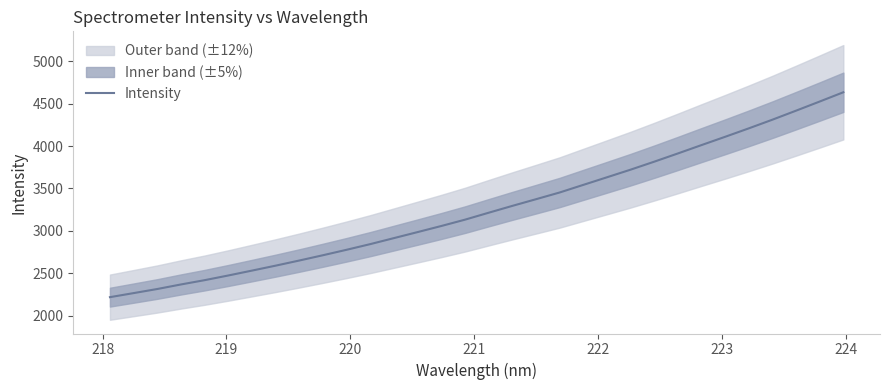

What is the highest value of the Intensity series?

4633.3